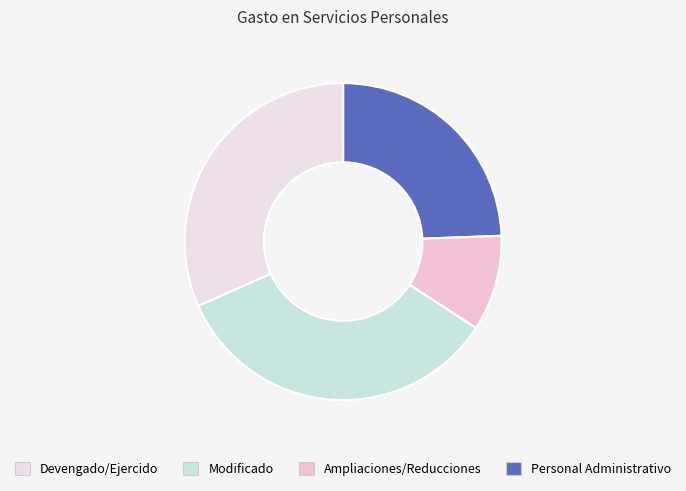

To the nearest percent, what is the difference between the largest and smallest slice percentages?

24%